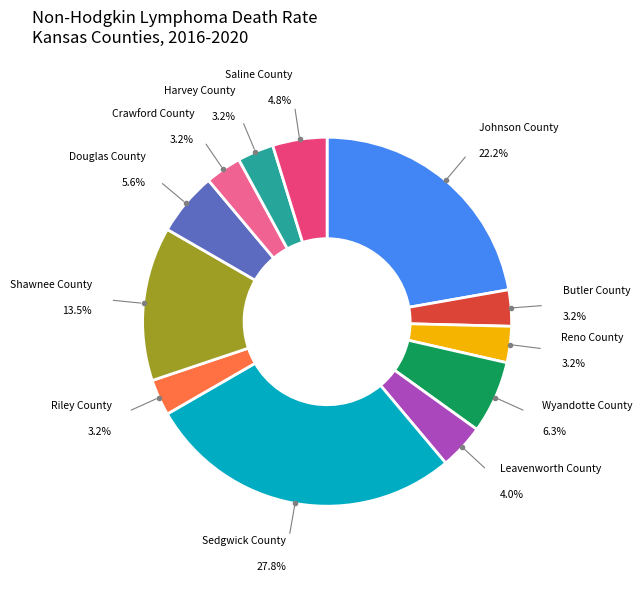

Does Wyandotte County account for over 50% of the chart?

No